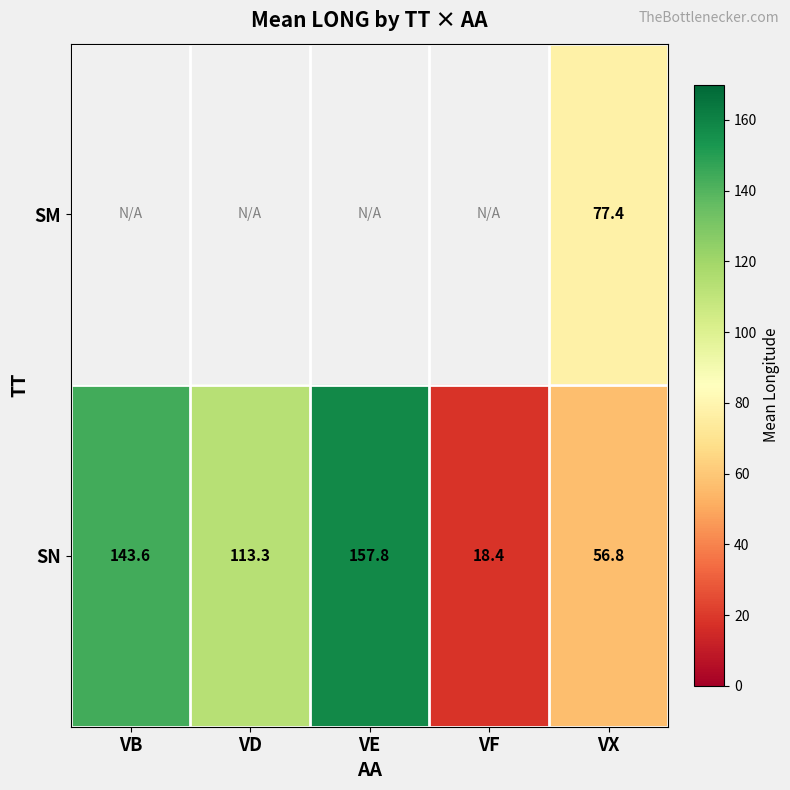

Is it true that SN equals 71.4 at VB?

False